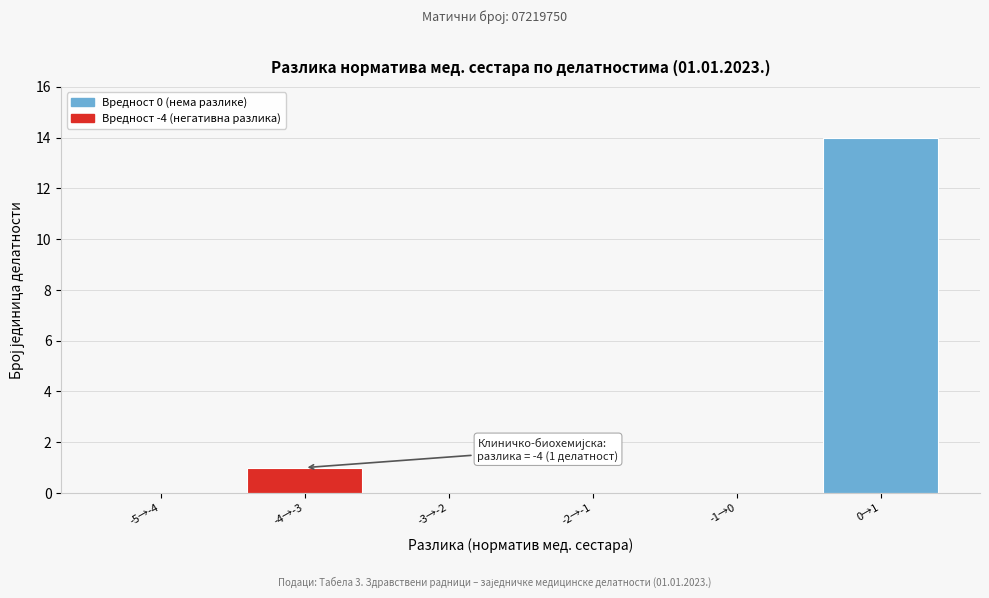

Reading left to right, extract all data points from this chart.

-5→-4=0	-4→-3=1	-3→-2=0	-2→-1=0	-1→0=0	0→1=14